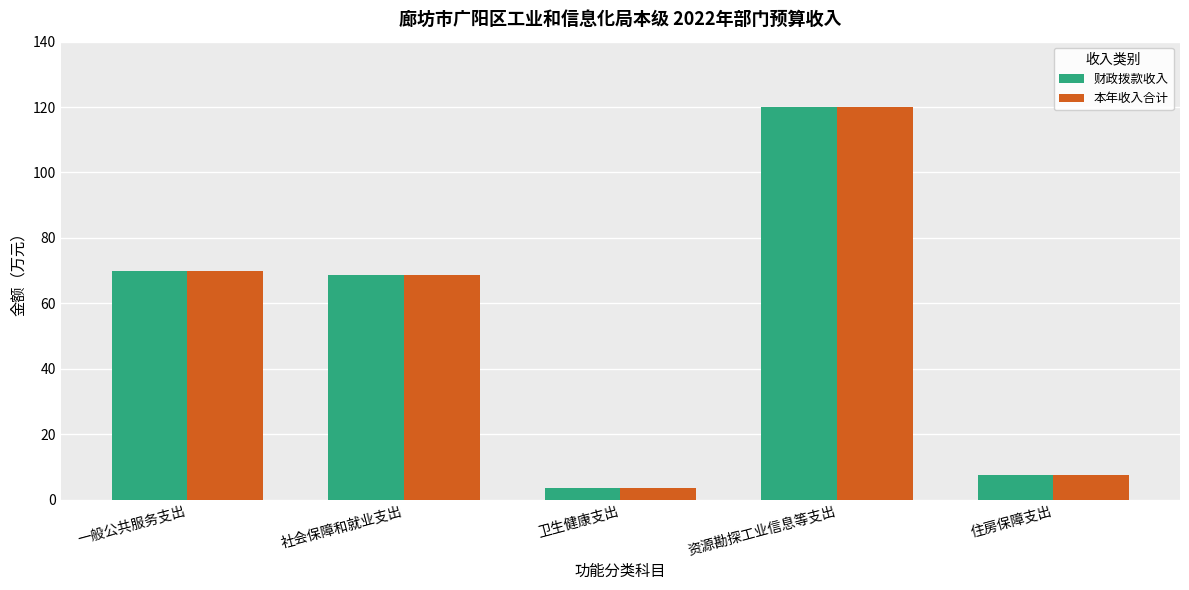

The 财政拨款收入 series shows 7.4 at 住房保障支出. True or false?

True